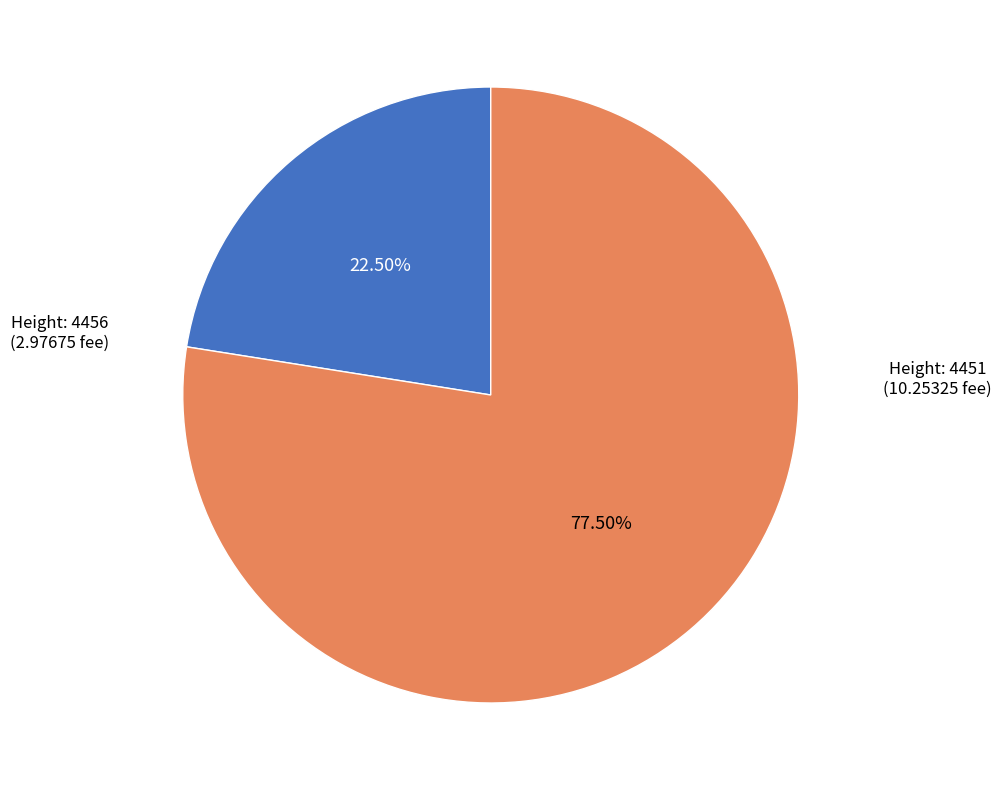

Is there a majority slice in this chart?

Yes